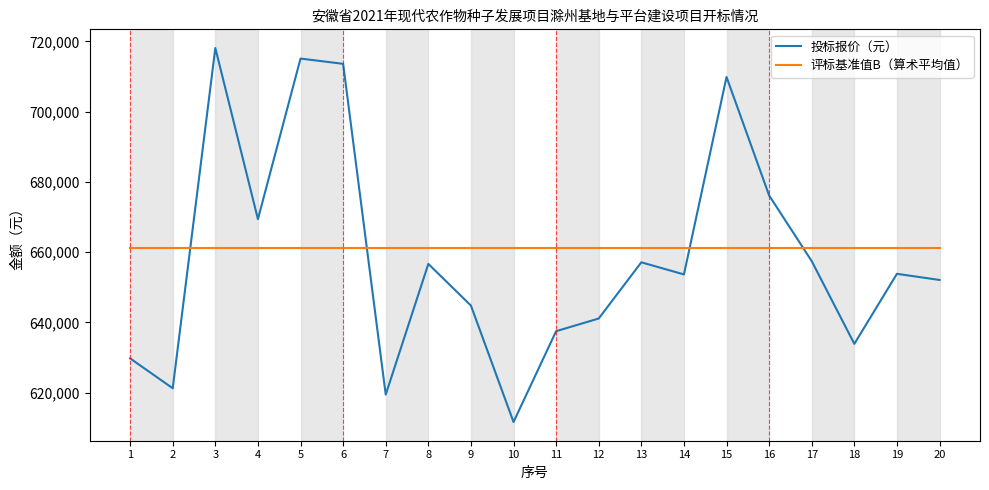

What is the sum of all 评标基准值B（算术平均值） values?

13222431.4